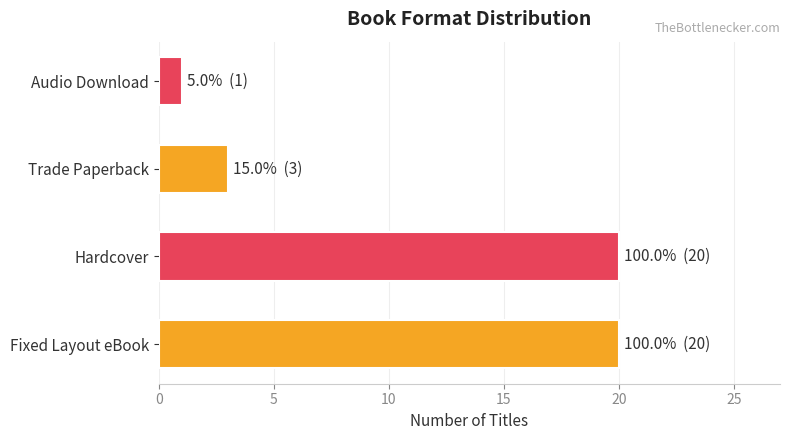

Between Audio Download and Fixed Layout eBook, which is larger?

Fixed Layout eBook